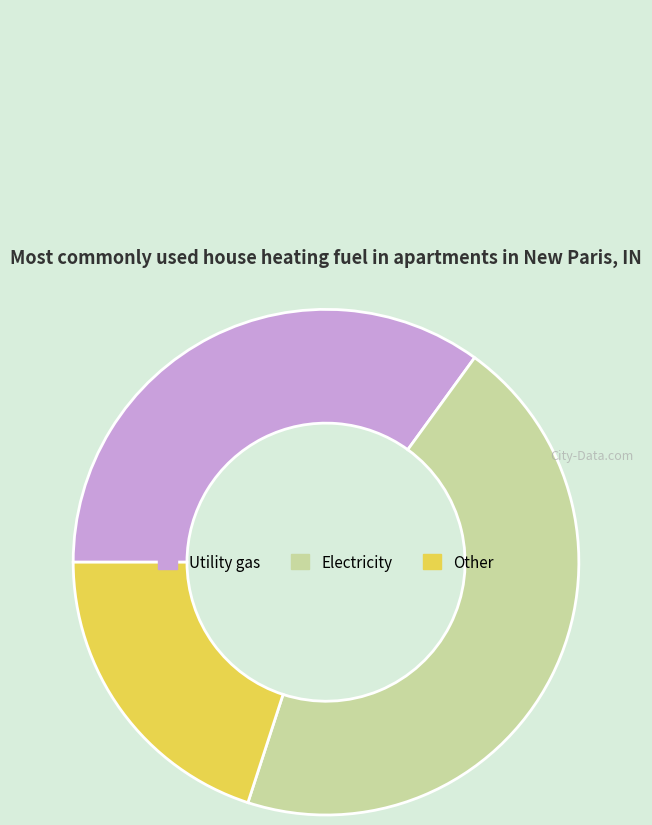

How many slices are in this pie chart?

3